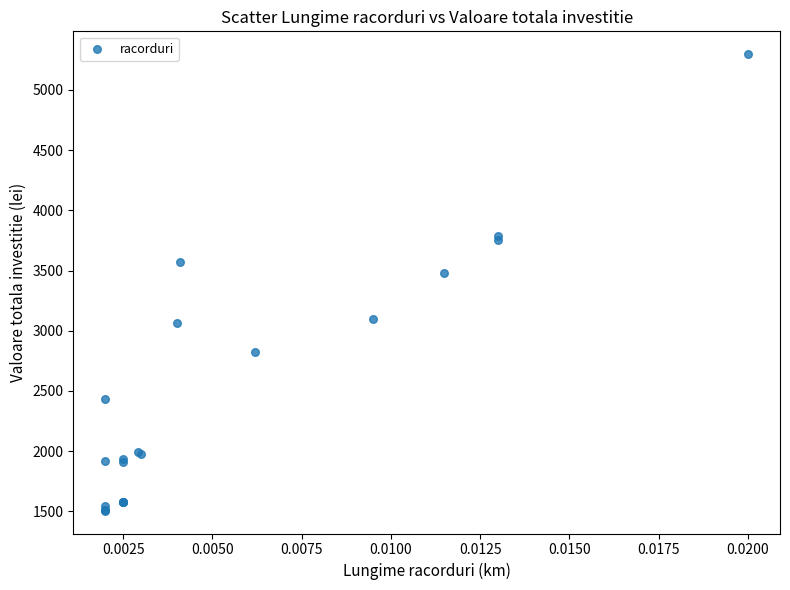

What Y value in the scatter plot is closest to 3401?

3478.8